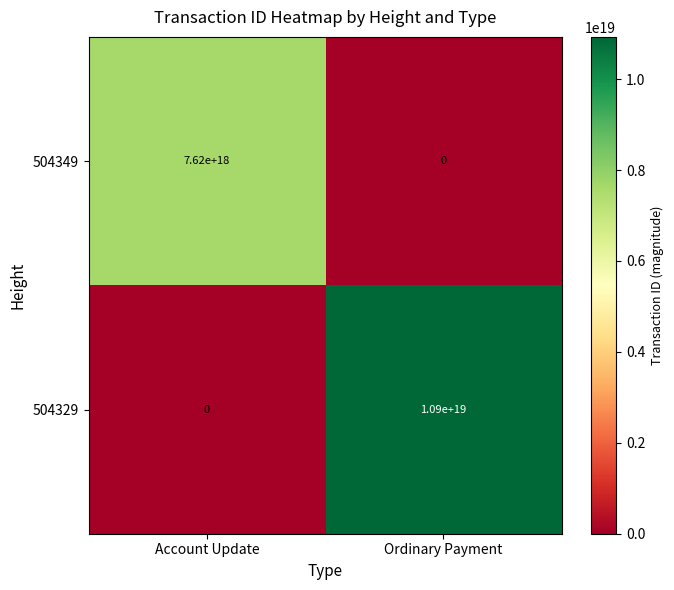

Rank the series at Account Update from lowest to highest value.

504329, 504349